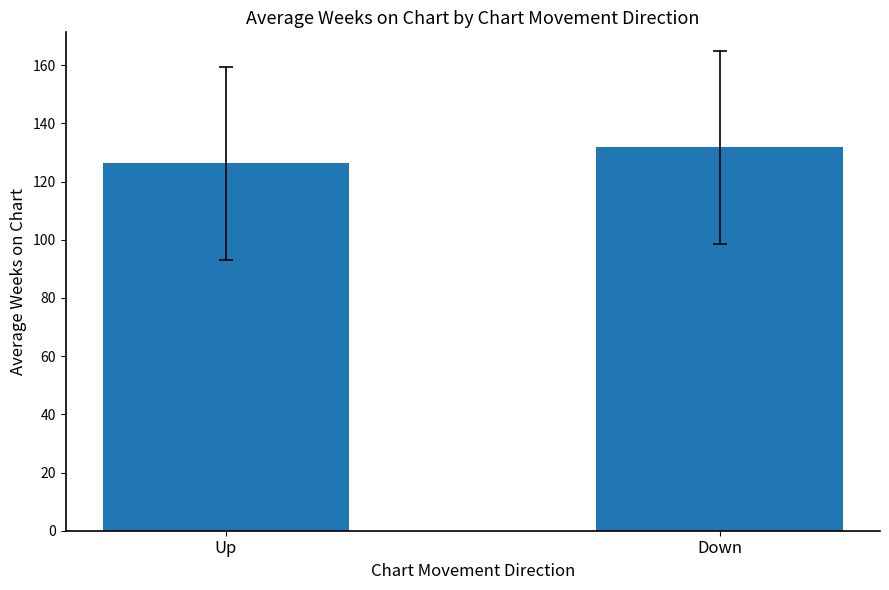

True or false: the data shows 131.8 at Down.

True